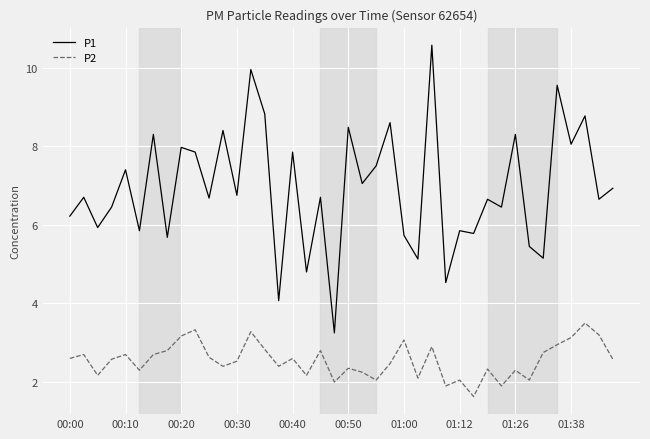

What is the lowest value of the P2 series?

1.6